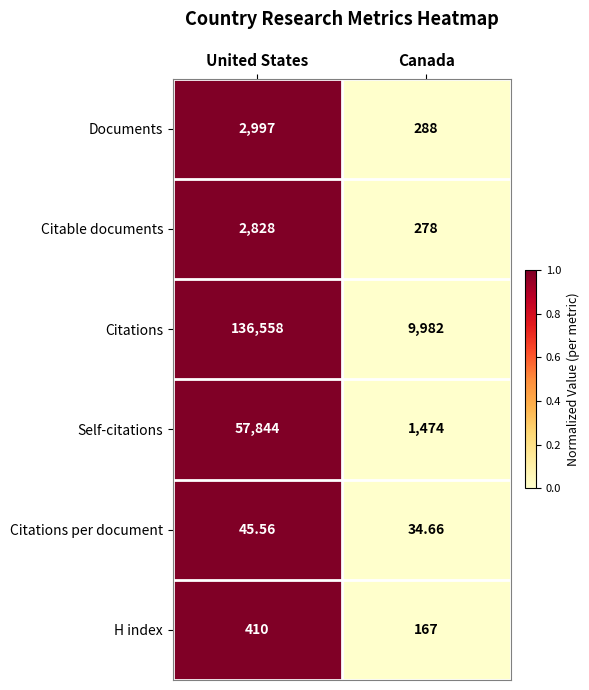

At which label is H index closest to 288?

Canada